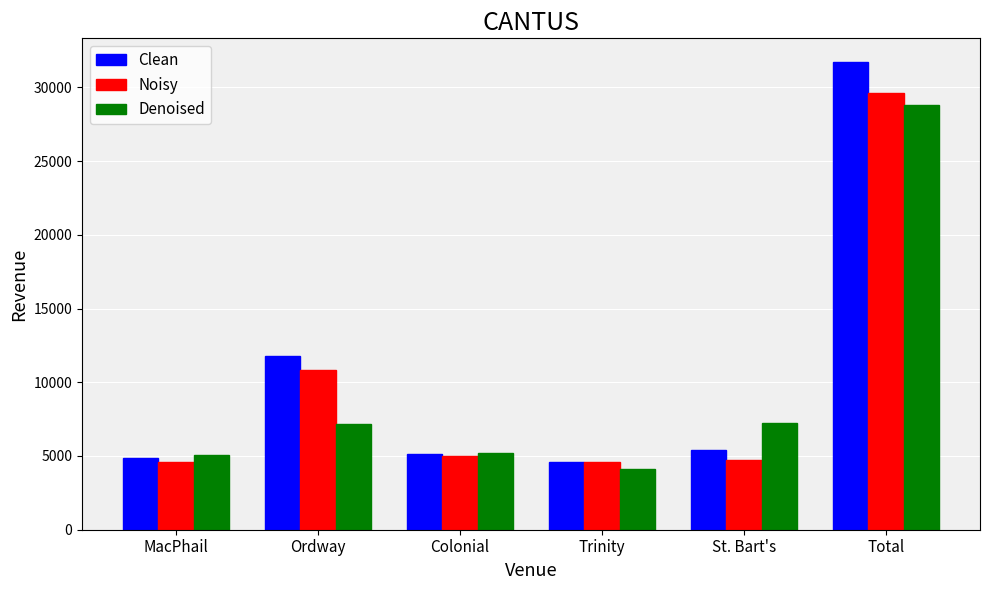

What is the difference between the highest and lowest values at Total?

2903.1